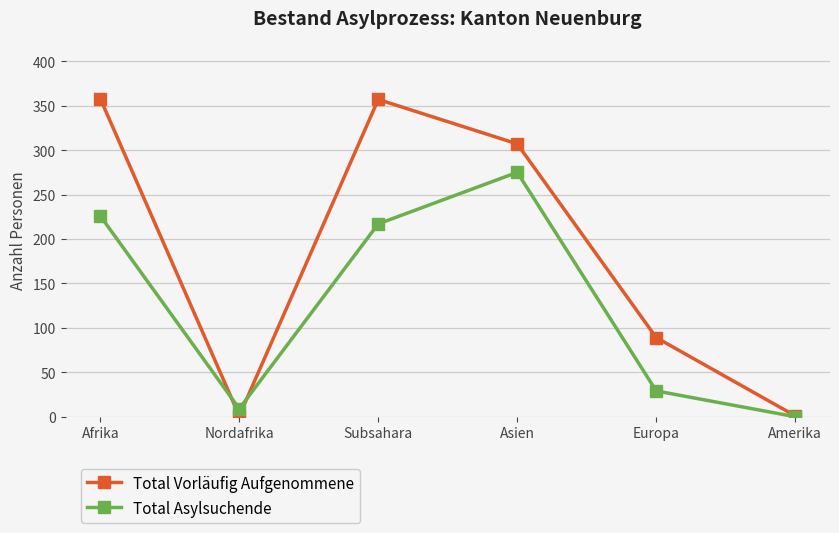

At Nordafrika, list the series in order from smallest to largest.

Total Vorläufig Aufgenommene, Total Asylsuchende